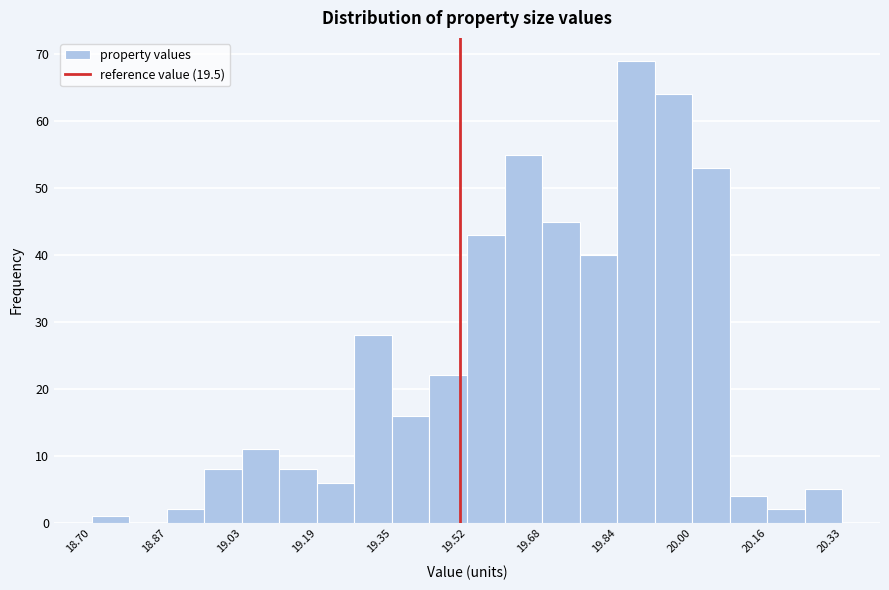

What is the height of the bar covering 19.84 to 19.92 on the x-axis? Neither the bar edges nor the heights are printed on the chart, so give them approximately, as read against the axes.

69